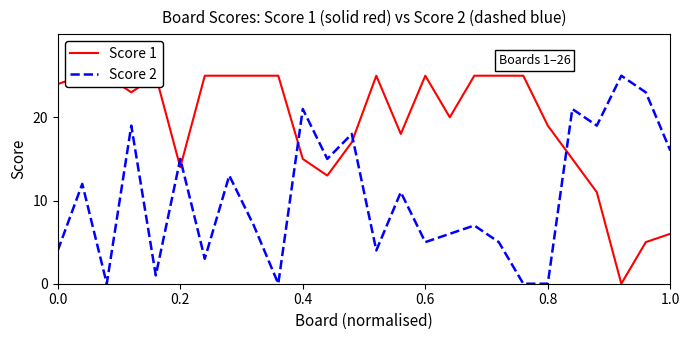

The Score 1 series shows 24 at 0.0. True or false?

True